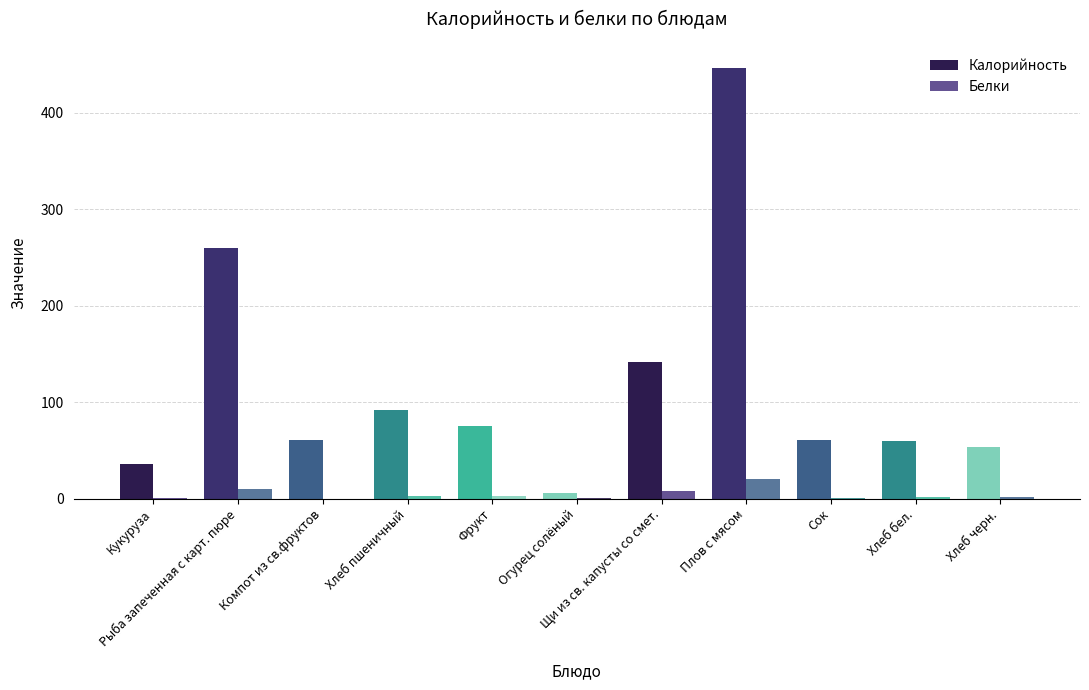

What is the value of the Калорийность bar at the 5th from the left?

75.0